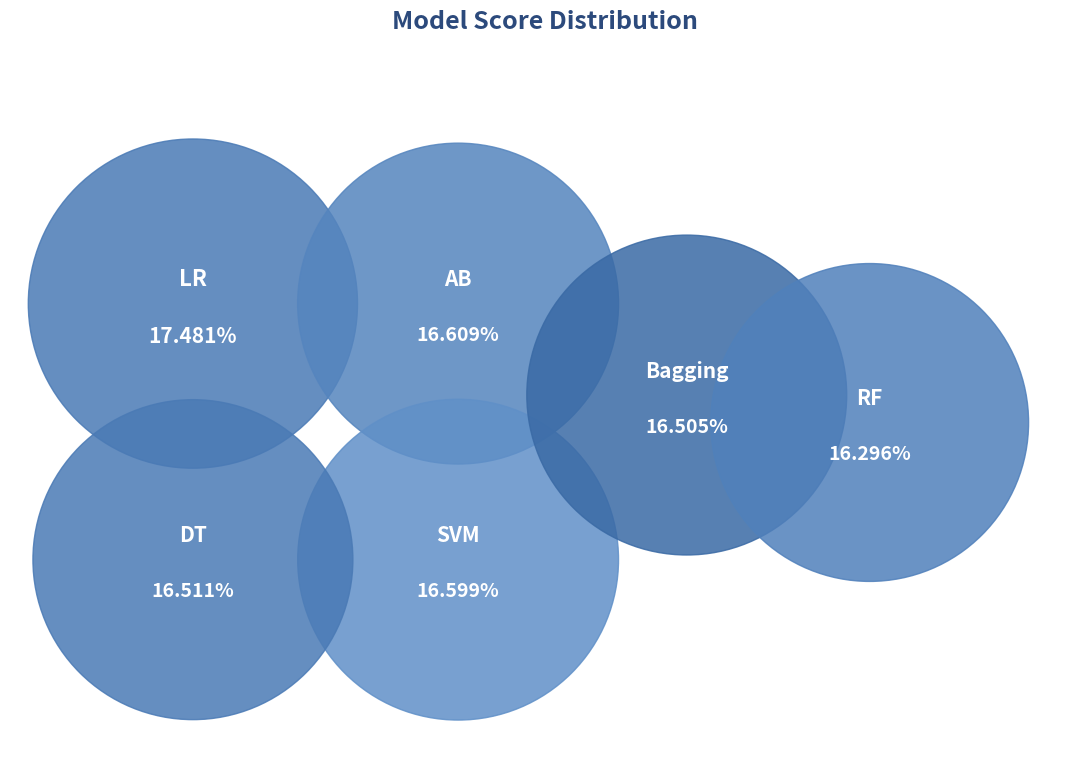

Does LR account for over 50% of the chart?

No